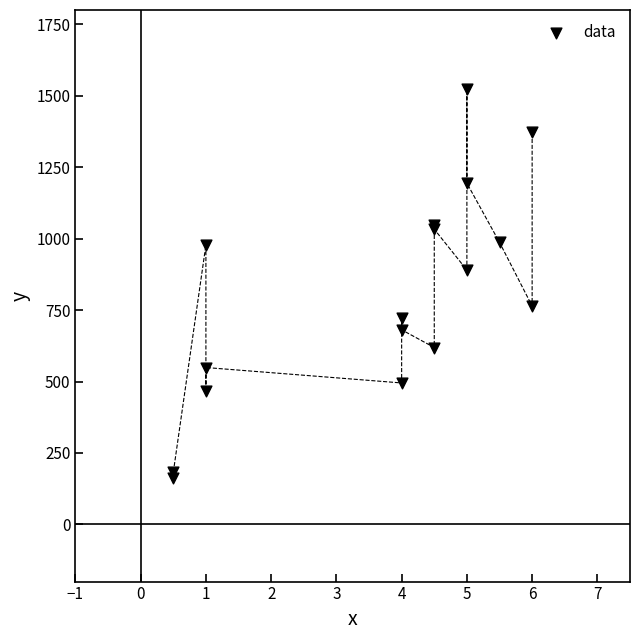

What Y value in the scatter plot is closest to 842?

890